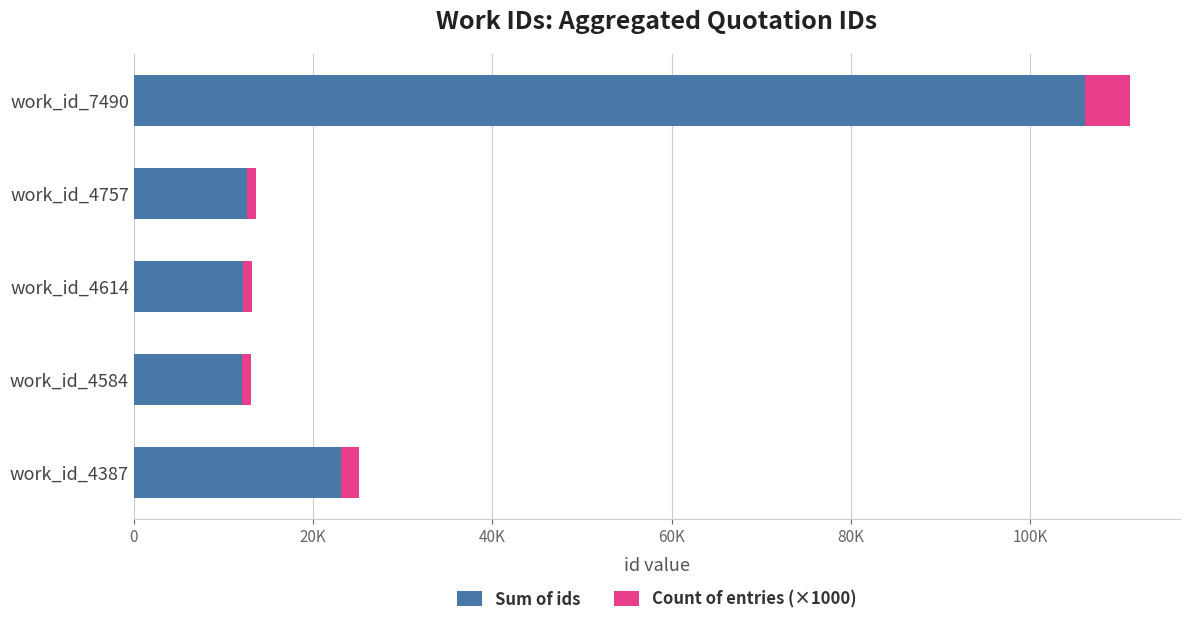

What are all the series names shown in the legend?

Sum of ids, Count of entries (×1000)